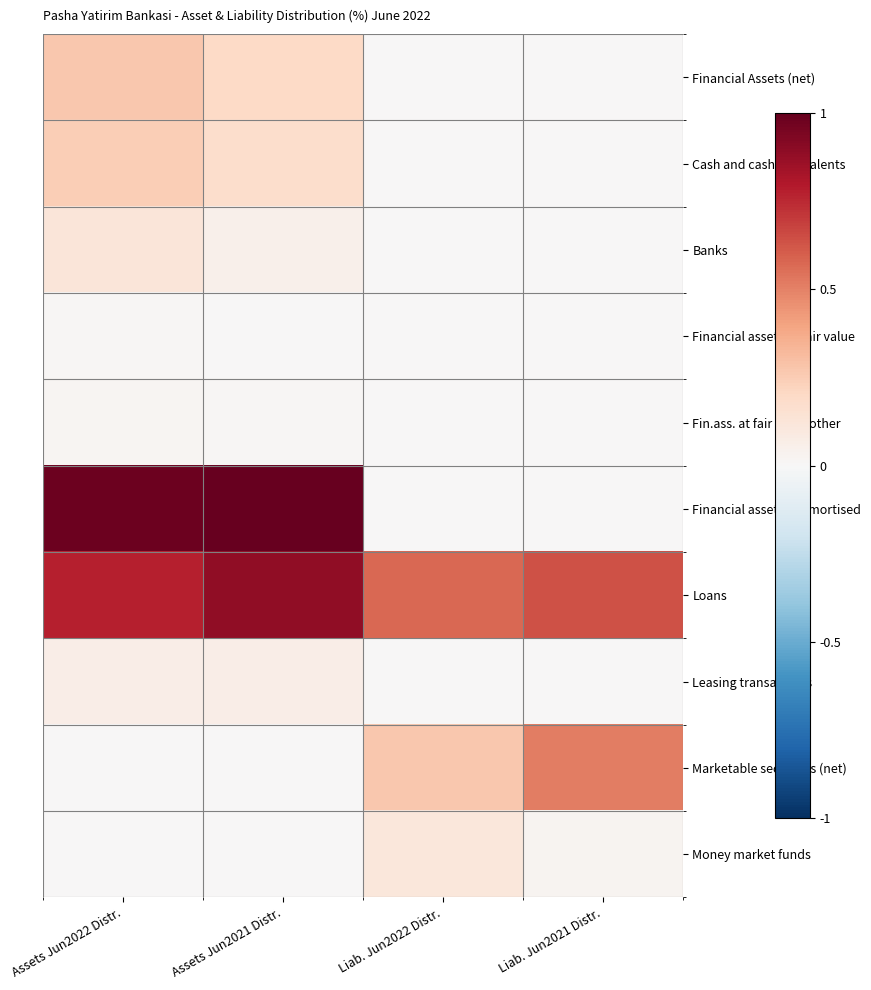

Reading left to right, list all the values displayed in this chart.

Financial Assets (net): Assets Jun2022 Distr.=0.3	Assets Jun2021 Distr.=0.2	Liab. Jun2022 Distr.=0.0	Liab. Jun2021 Distr.=0.0
Cash and cash equivalents: Assets Jun2022 Distr.=0.2	Assets Jun2021 Distr.=0.2	Liab. Jun2022 Distr.=0.0	Liab. Jun2021 Distr.=0.0
Banks: Assets Jun2022 Distr.=0.1	Assets Jun2021 Distr.=0.0	Liab. Jun2022 Distr.=0.0	Liab. Jun2021 Distr.=0.0
Financial assets at fair value: Assets Jun2022 Distr.=0.0	Assets Jun2021 Distr.=0.0	Liab. Jun2022 Distr.=0.0	Liab. Jun2021 Distr.=0.0
Fin.ass. at fair value other: Assets Jun2022 Distr.=0.0	Assets Jun2021 Distr.=0.0	Liab. Jun2022 Distr.=0.0	Liab. Jun2021 Distr.=0.0
Financial assets at amortised: Assets Jun2022 Distr.=1.0	Assets Jun2021 Distr.=1.0	Liab. Jun2022 Distr.=0.0	Liab. Jun2021 Distr.=0.0
Loans: Assets Jun2022 Distr.=0.8	Assets Jun2021 Distr.=0.9	Liab. Jun2022 Distr.=0.6	Liab. Jun2021 Distr.=0.6
Leasing transactions: Assets Jun2022 Distr.=0.1	Assets Jun2021 Distr.=0.1	Liab. Jun2022 Distr.=0.0	Liab. Jun2021 Distr.=0.0
Marketable securities (net): Assets Jun2022 Distr.=0.0	Assets Jun2021 Distr.=0.0	Liab. Jun2022 Distr.=0.3	Liab. Jun2021 Distr.=0.5
Money market funds: Assets Jun2022 Distr.=0.0	Assets Jun2021 Distr.=0.0	Liab. Jun2022 Distr.=0.1	Liab. Jun2021 Distr.=0.0